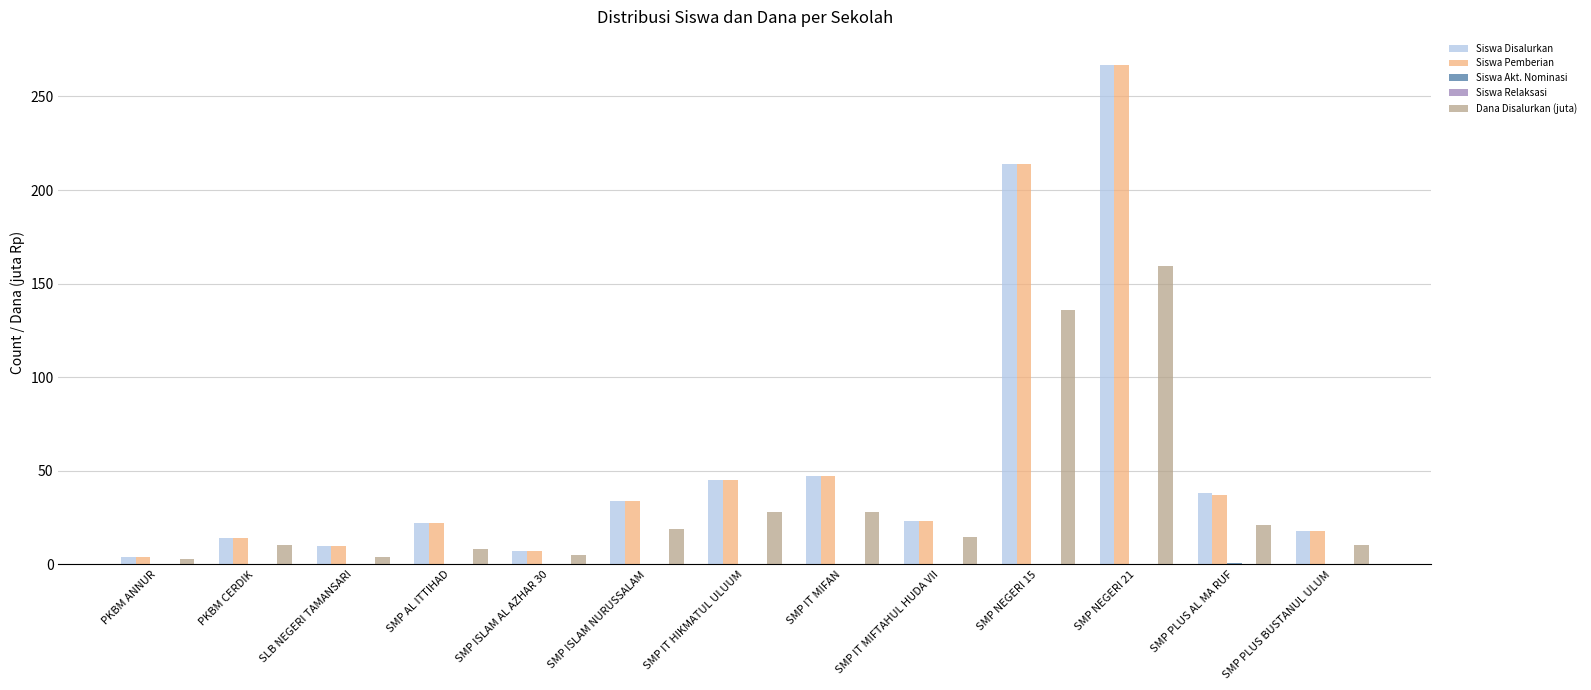

Is the value of Siswa Pemberian at SMP ISLAM NURUSSALAM greater than the value of Dana Disalurkan (juta) at SLB NEGERI TAMANSARI?

Yes